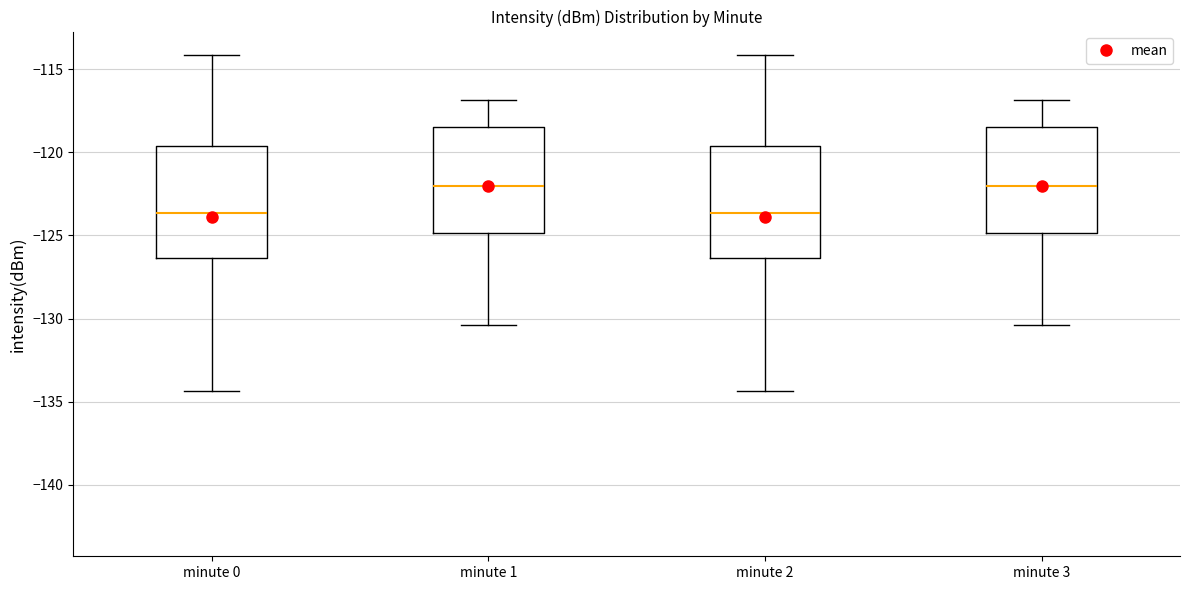

Where does the upper whisker of the box for minute 0 end on the y-axis? The values are not printed on the chart, so give them approximately, as read against the axis.

-114.0